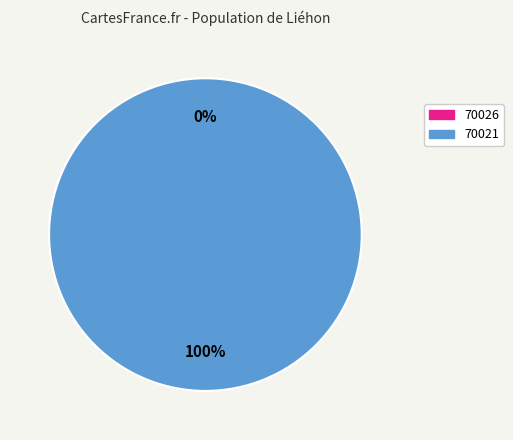

How many slices are in this pie chart?

2